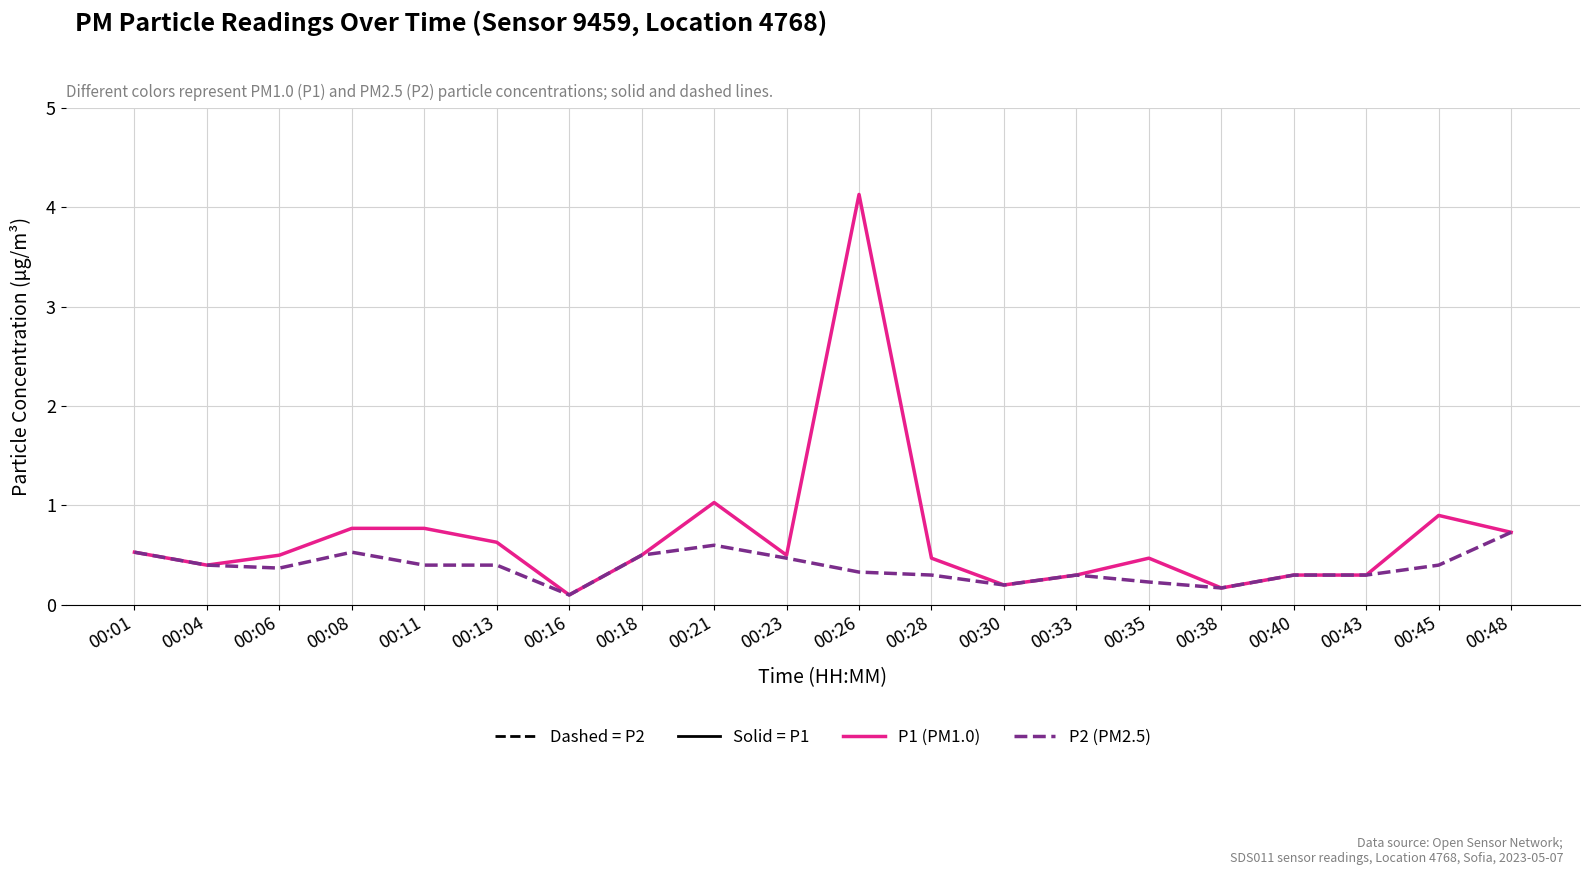

What is the maximum value shown in the chart?

4.1